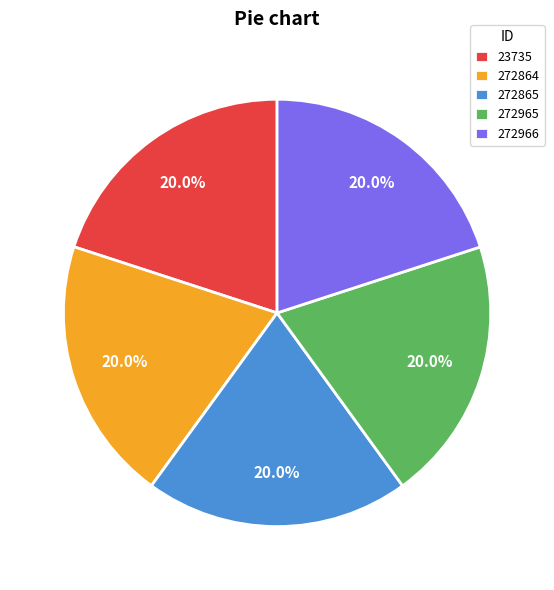

How many slices are in this pie chart?

5